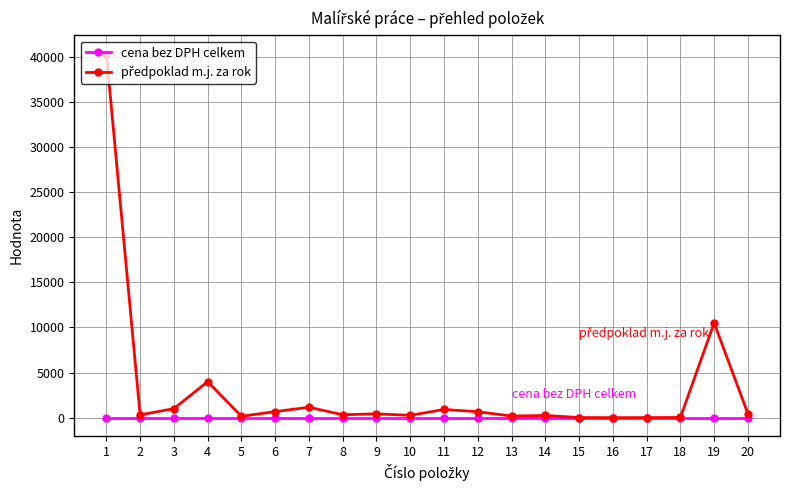

How many lines are shown in the chart?

2